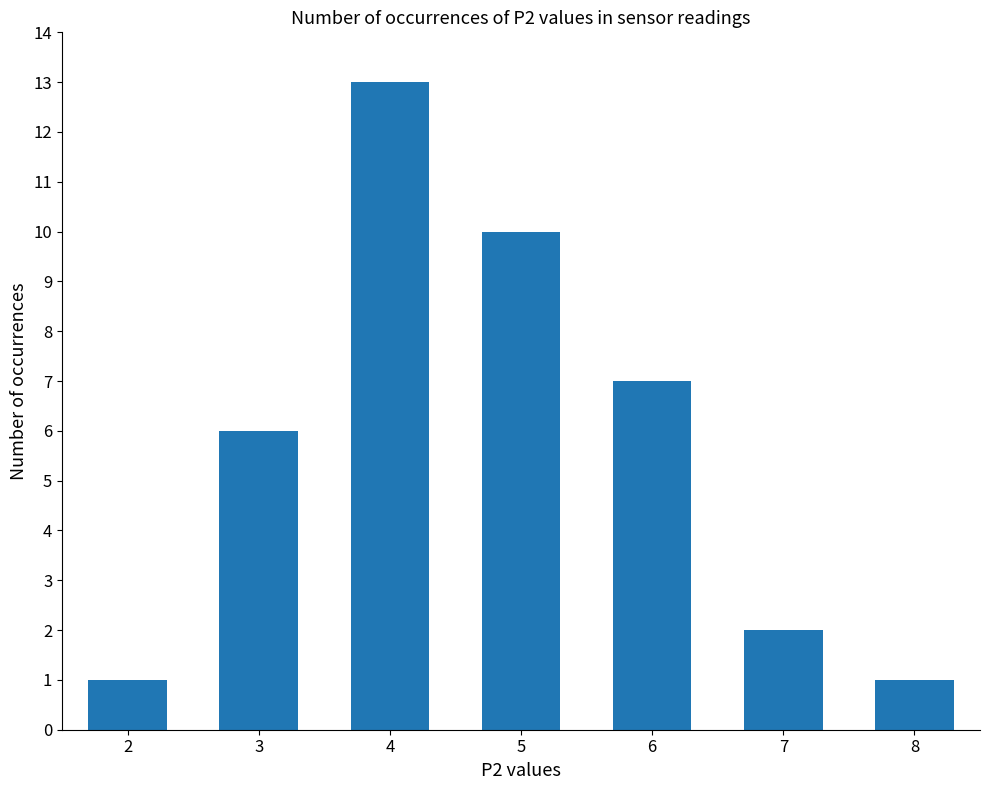

What value does the data have at 6?

7